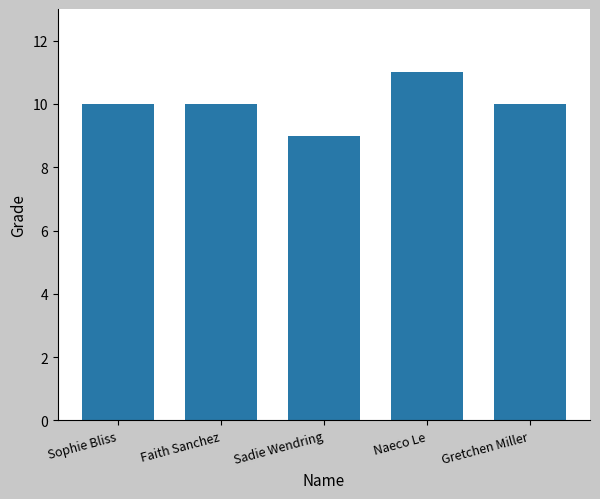

Are the bars grouped side by side (vs. stacked)?

No